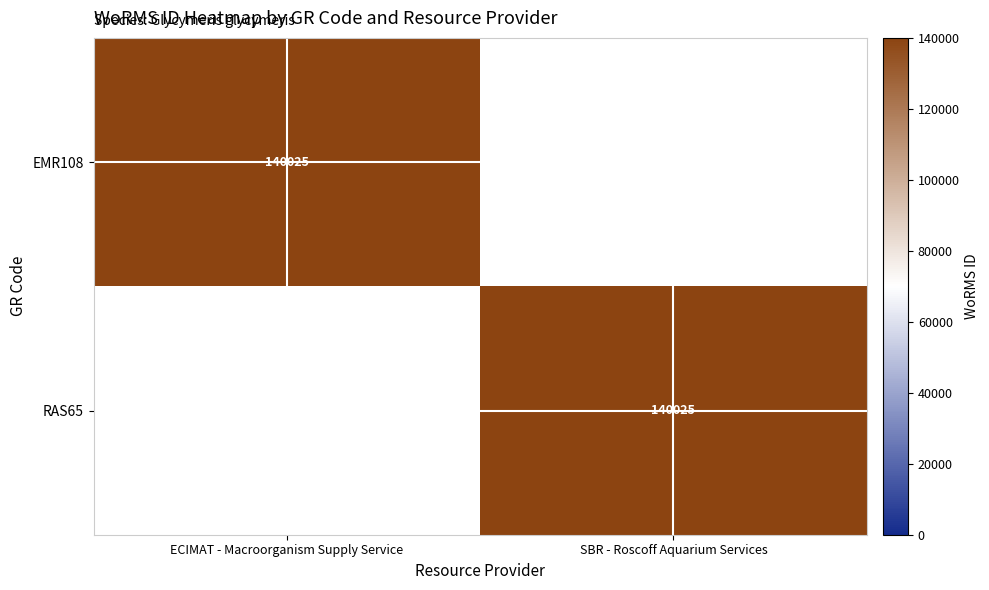

How many categories are shown in the chart?

2